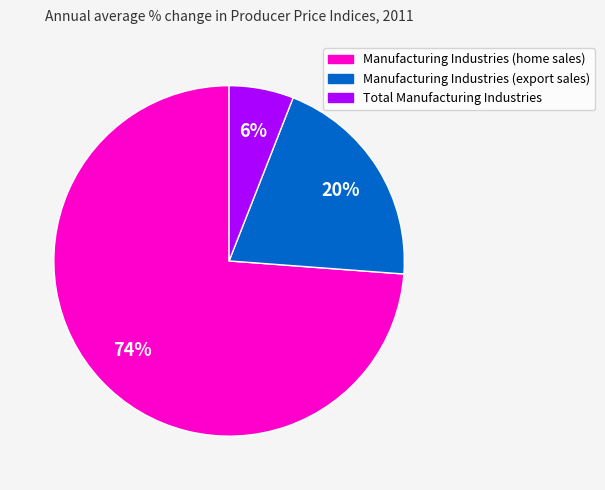

How many slices are in this pie chart?

3